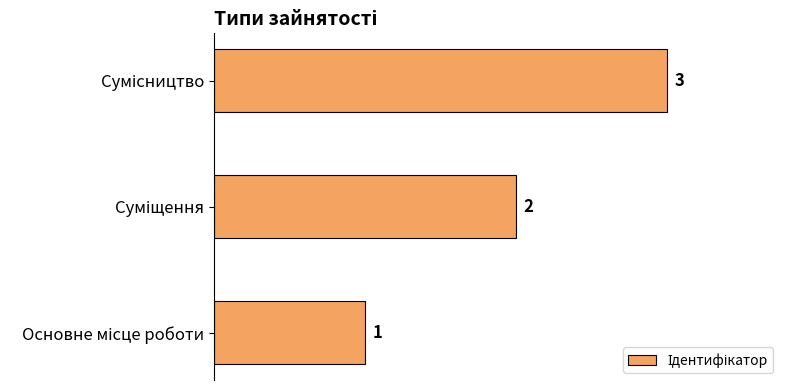

Count the values in the range 1 to 3.

3